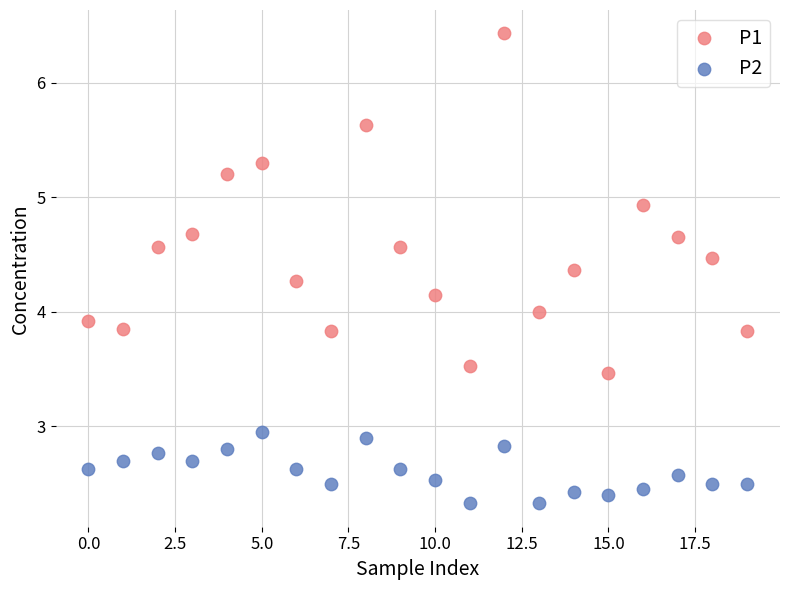

Which series reaches the maximum Y coordinate?

P1